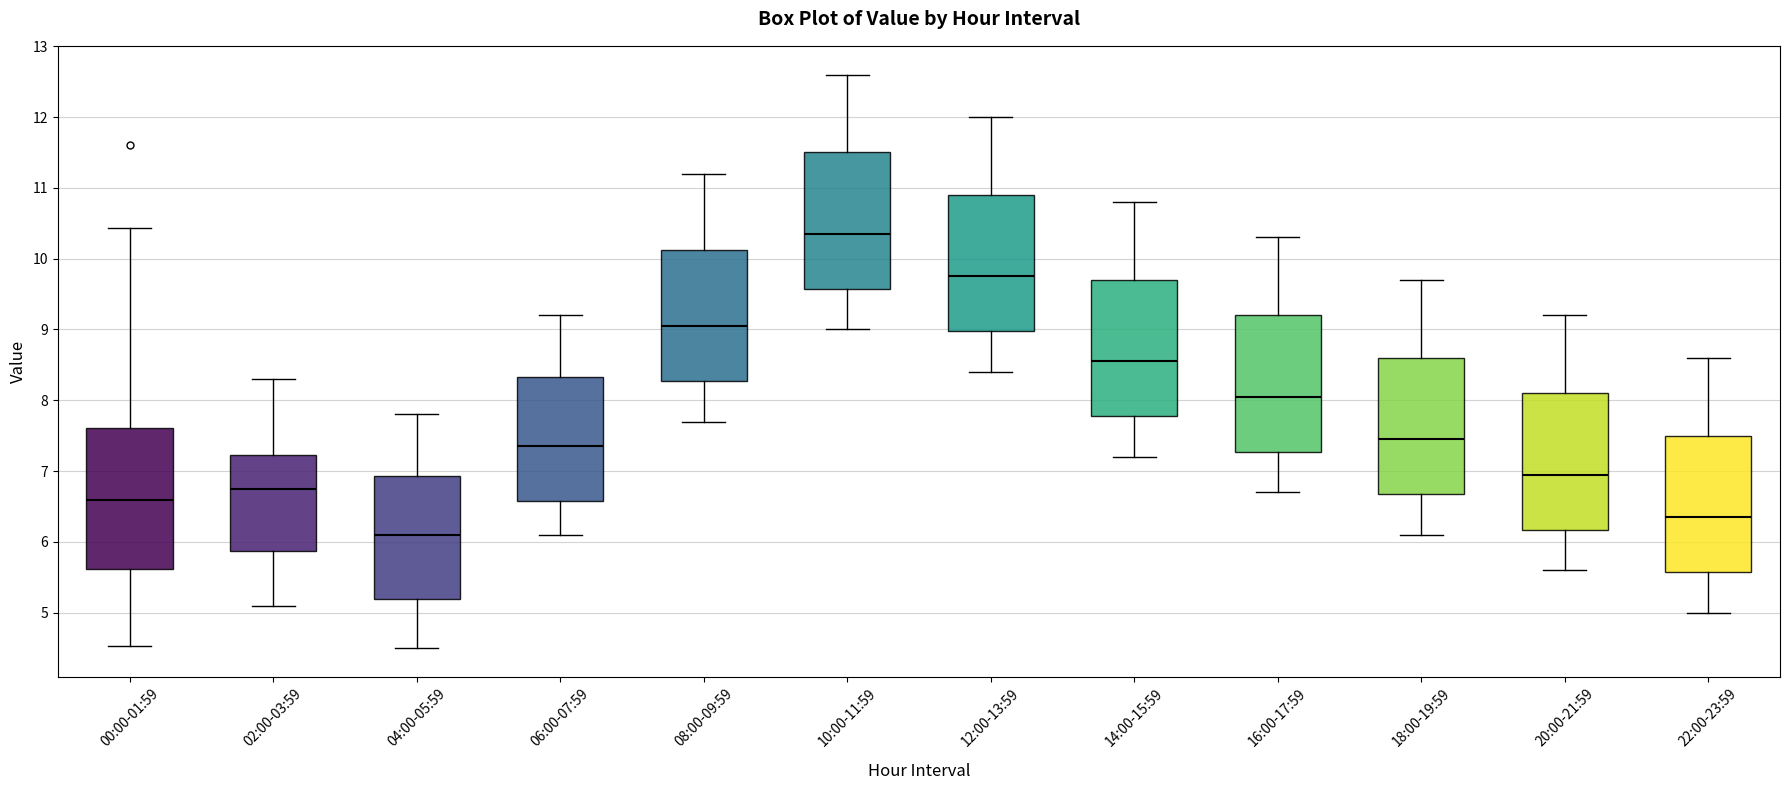

Which box has the lowest median line?

04:00-05:59